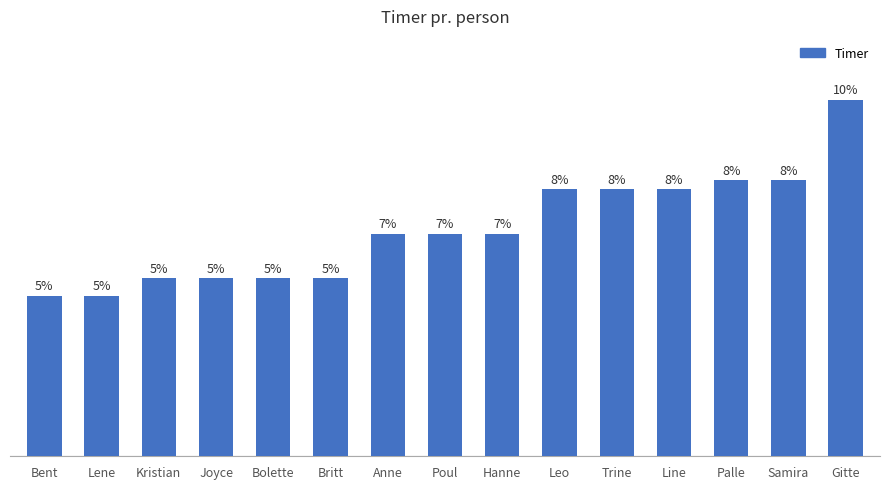

Reading left to right, list all the values displayed in this chart.

18	18	20	20	20	20	25	25	25	30	30	30	31	31	40